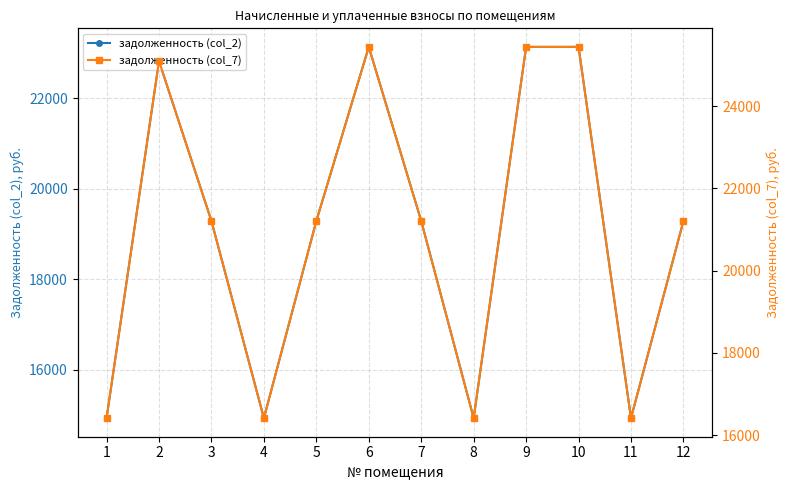

What is the difference between the maximum and second lowest values in the задолженность (col_2) series?

8211.1